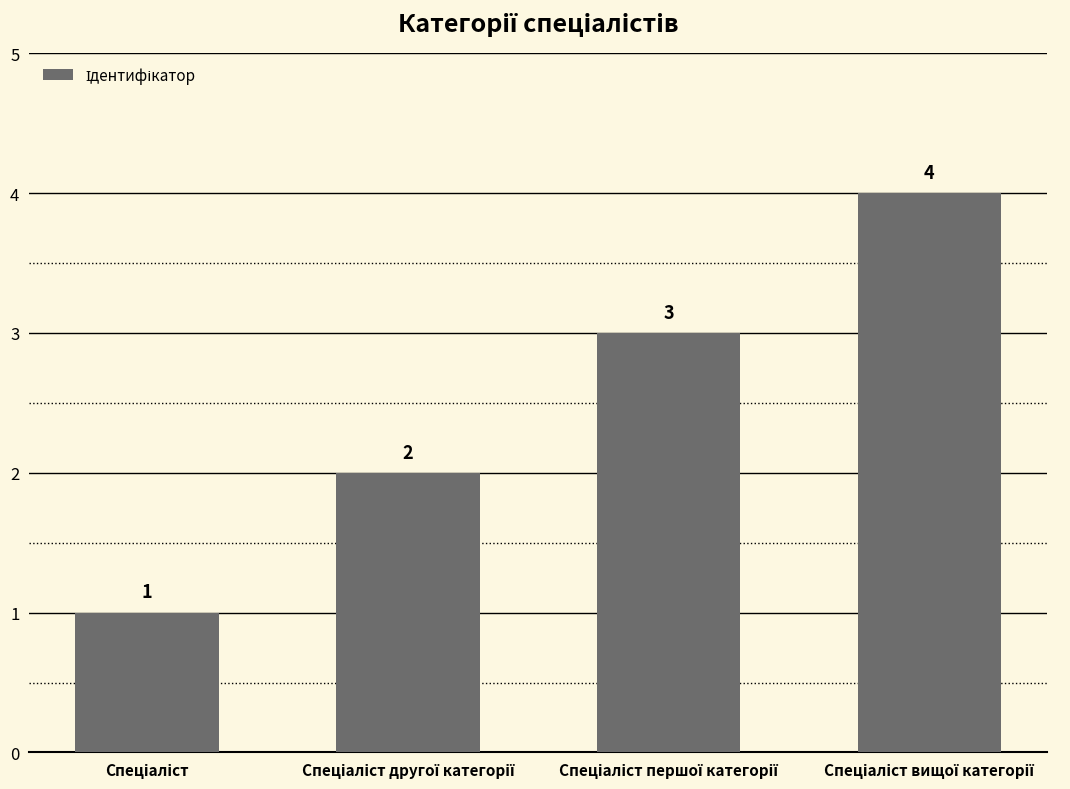

Reading left to right, transcribe all the data shown in this chart.

1	2	3	4